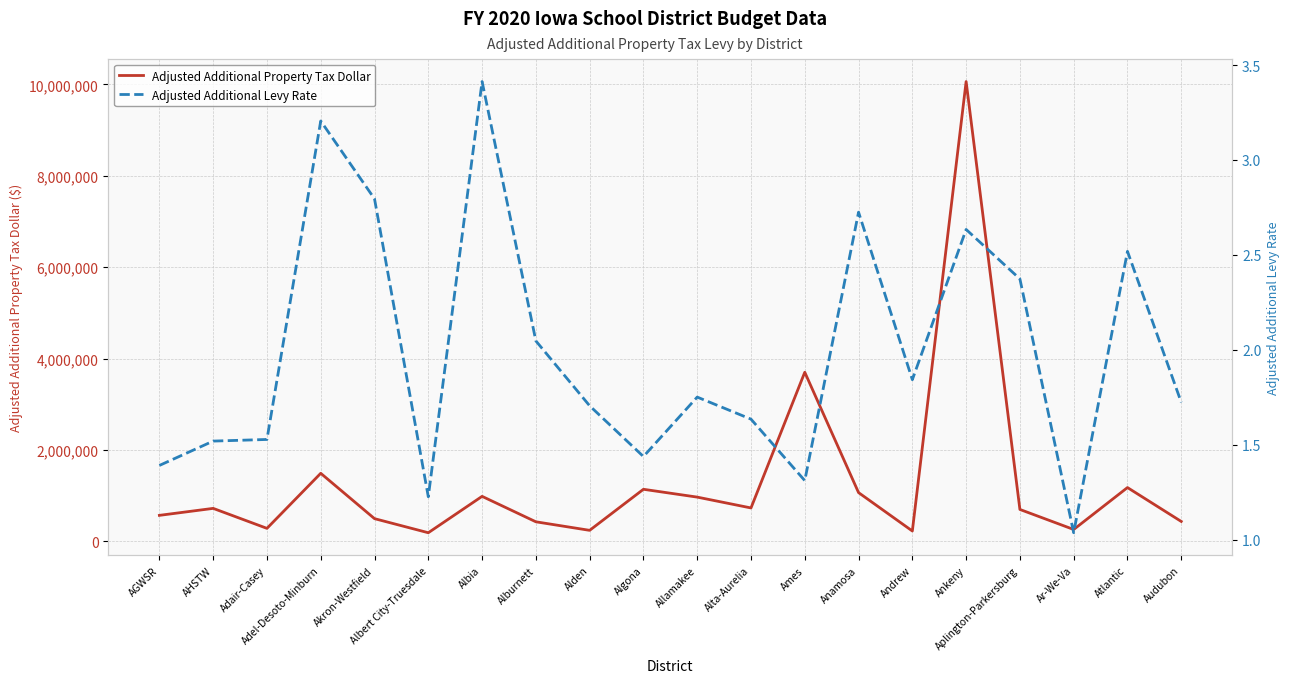

True or false: Adjusted Additional Property Tax Dollar has a value of 3701478.0 at Ames.

True